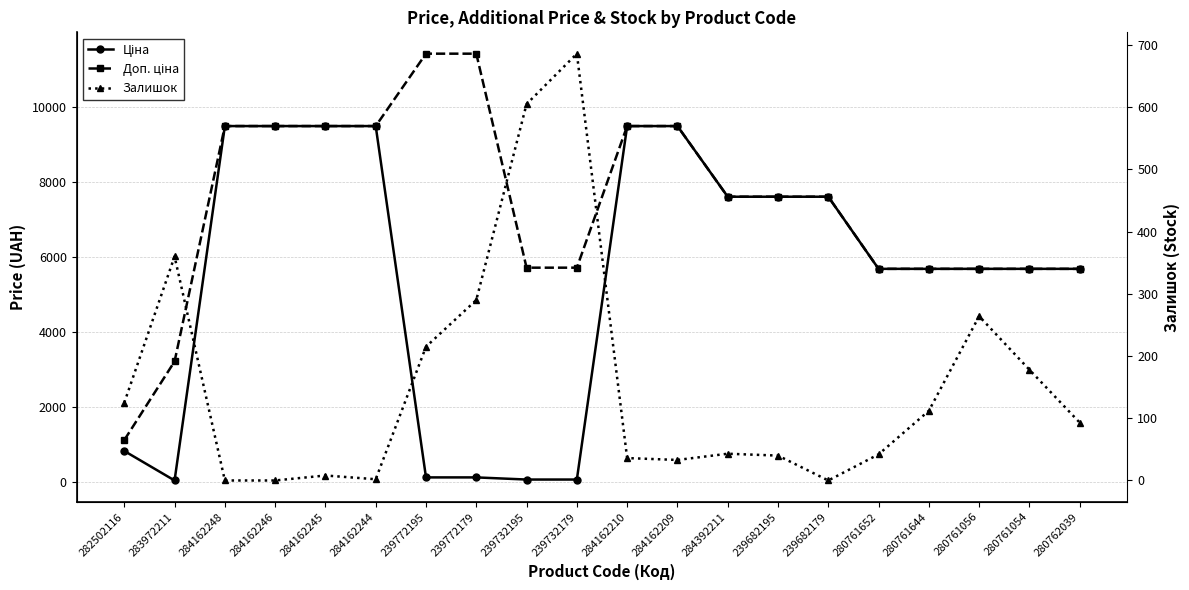

Reading right to left, list all the values displayed in this chart.

Ціна: 280762039=5673.8	280761054=5673.8	280761056=5673.8	280761644=5673.8	280761652=5673.8	239682179=7596.5	239682195=7596.5	284392211=7596.5	284162209=9480.1	284162210=9480.1	239732179=57.0	239732195=57.0	239772179=114.1	239772195=114.1	284162244=9480.1	284162245=9480.1	284162246=9480.1	284162248=9480.1	283972211=32.0	282502116=818.5
Доп. ціна: 280762039=5673.8	280761054=5673.8	280761056=5673.8	280761644=5673.8	280761652=5673.8	239682179=7596.5	239682195=7596.5	284392211=7596.5	284162209=9480.1	284162210=9480.1	239732179=5705.0	239732195=5705.0	239772179=11410.0	239772195=11410.0	284162244=9480.1	284162245=9480.1	284162246=9480.1	284162248=9480.1	283972211=3205.0	282502116=1109.2
Залишок: 280762039=93.0	280761054=178.0	280761056=264.0	280761644=112.0	280761652=42.0	239682179=0.0	239682195=40.0	284392211=43.0	284162209=33.0	284162210=36.0	239732179=686.0	239732195=605.0	239772179=290.0	239772195=215.0	284162244=2.0	284162245=8.0	284162246=0.0	284162248=0.0	283972211=360.0	282502116=125.0